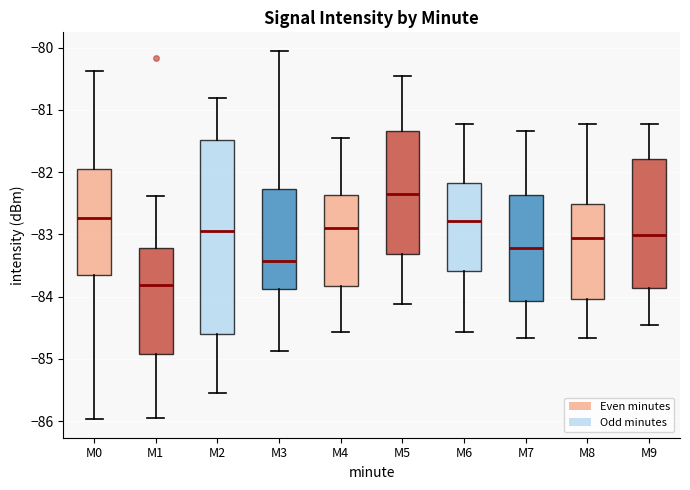

Reading left to right, read every box against the y-axis: the position of its median line, the range the box covers, and the ends of its whiskers. The values are not printed on the chart, so give them approximately, as read against the axis.

M0: median -82.7, box -83.6 to -82.0, whiskers -86.0 to -80.4
M1: median -83.8, box -84.9 to -83.2, whiskers -85.9 to -82.4
M2: median -82.9, box -84.6 to -81.5, whiskers -85.5 to -80.8
M3: median -83.4, box -83.9 to -82.3, whiskers -84.9 to -80.0
M4: median -82.9, box -83.8 to -82.4, whiskers -84.6 to -81.4
M5: median -82.3, box -83.3 to -81.3, whiskers -84.1 to -80.4
M6: median -82.8, box -83.6 to -82.2, whiskers -84.6 to -81.2
M7: median -83.2, box -84.1 to -82.4, whiskers -84.7 to -81.3
M8: median -83.1, box -84.0 to -82.5, whiskers -84.7 to -81.2
M9: median -83.0, box -83.9 to -81.8, whiskers -84.4 to -81.2